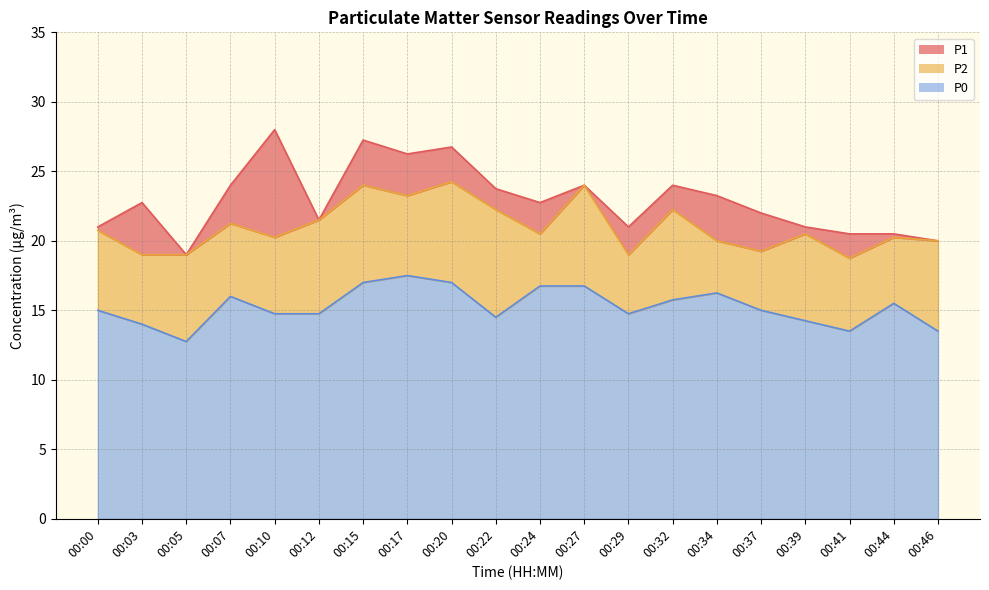

How many series are shown in this chart?

3